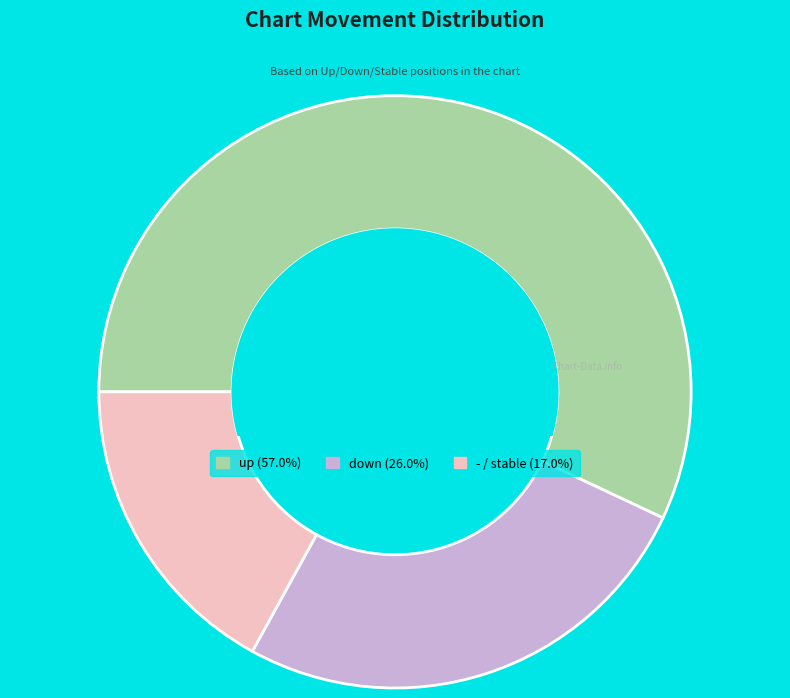

Is it true that up is 65% of the pie?

False